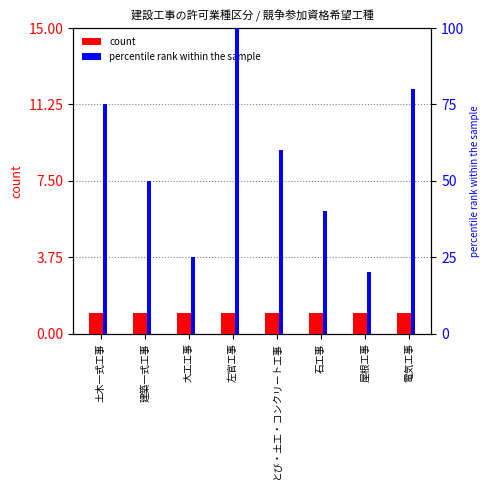

What is the difference between the second highest and minimum values in the percentile rank within the sample series?

60